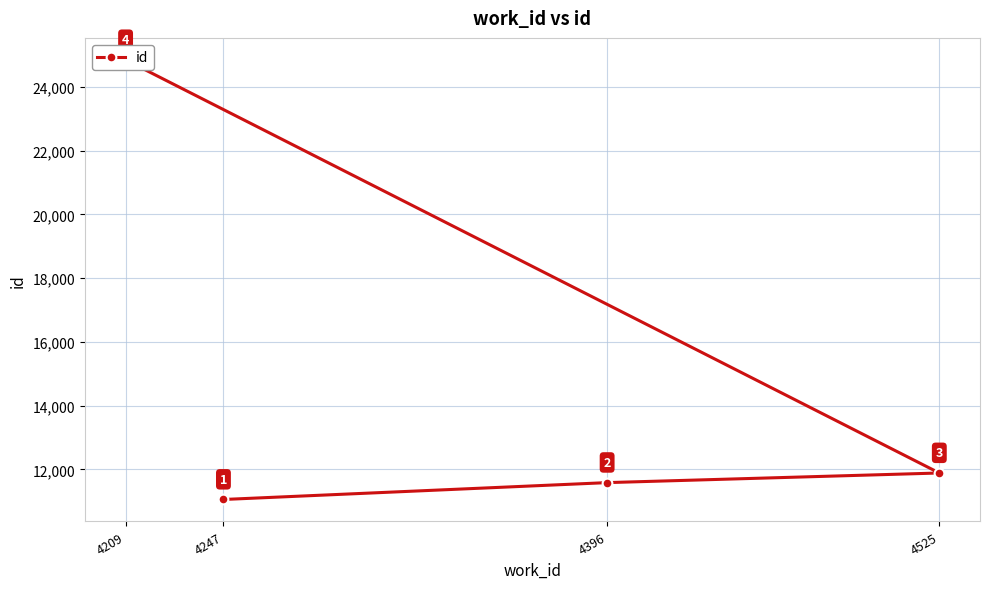

Approximately how many times larger is the value at 4247 compared to 4396?

1.0